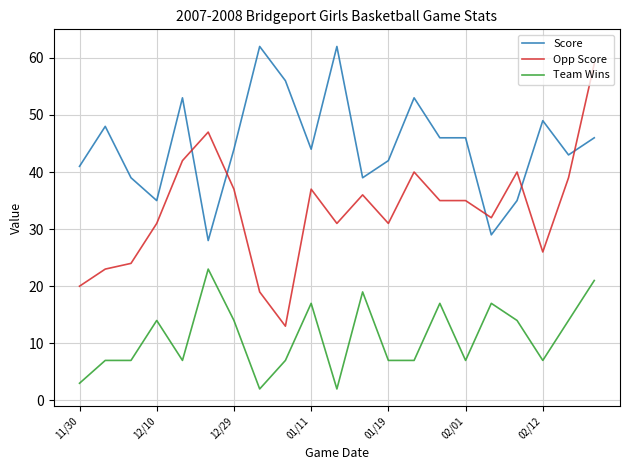

After their last crossing, which series has the higher values: Score or Opp Score?

Opp Score